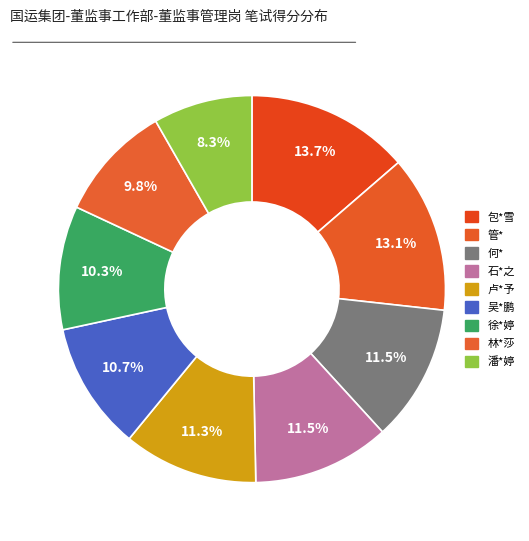

Count the number of slices in the pie.

9